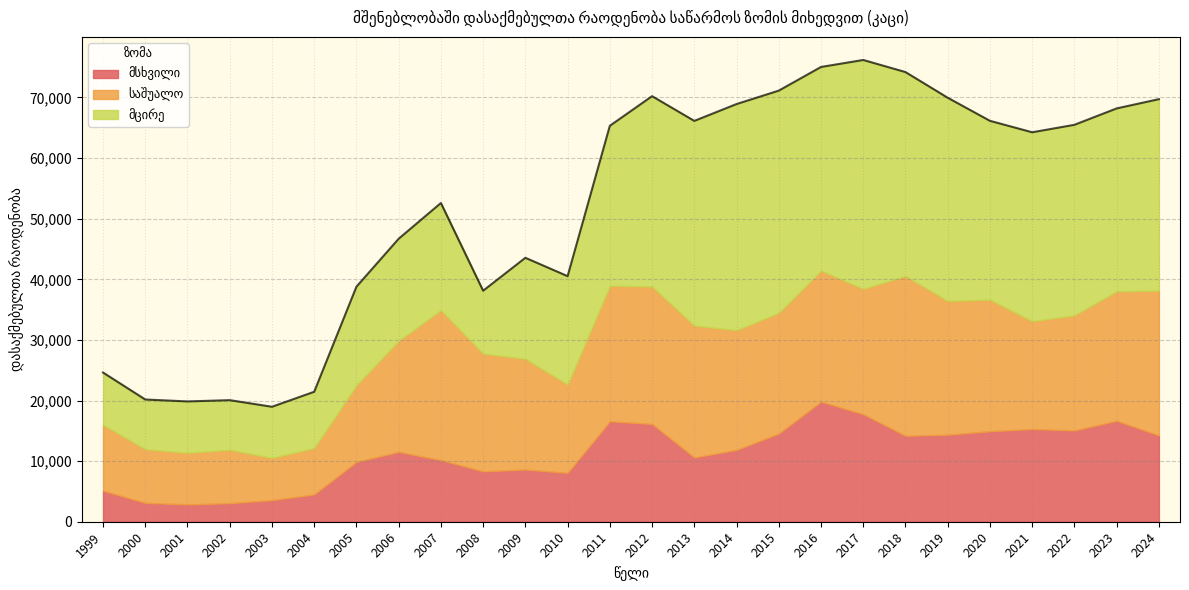

What are all the series names shown in the legend?

მსხვილი, საშუალო, მცირე